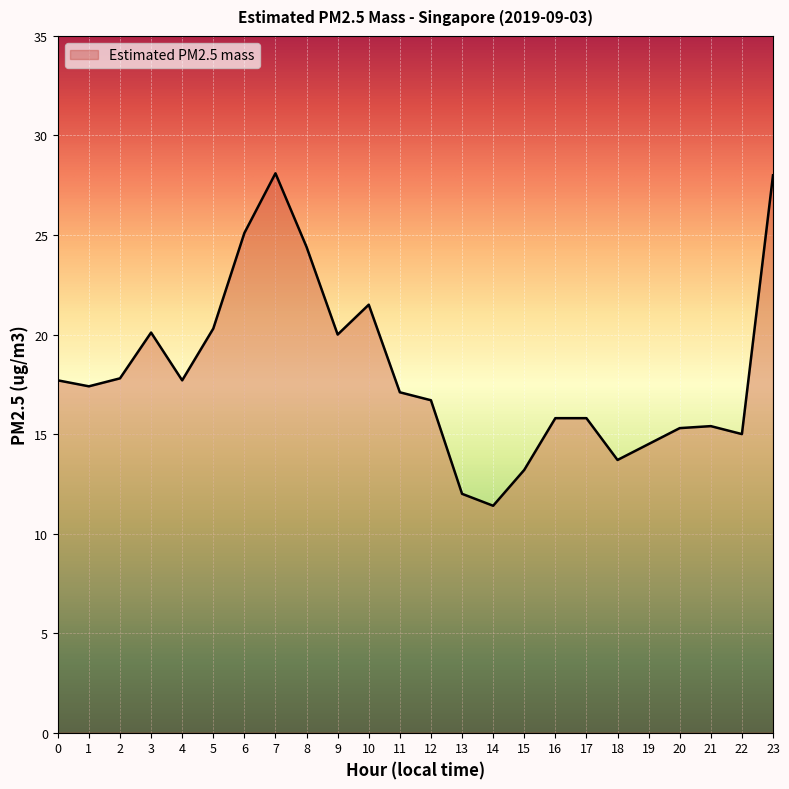

What is the sum of the values at 18 and 9?

33.7